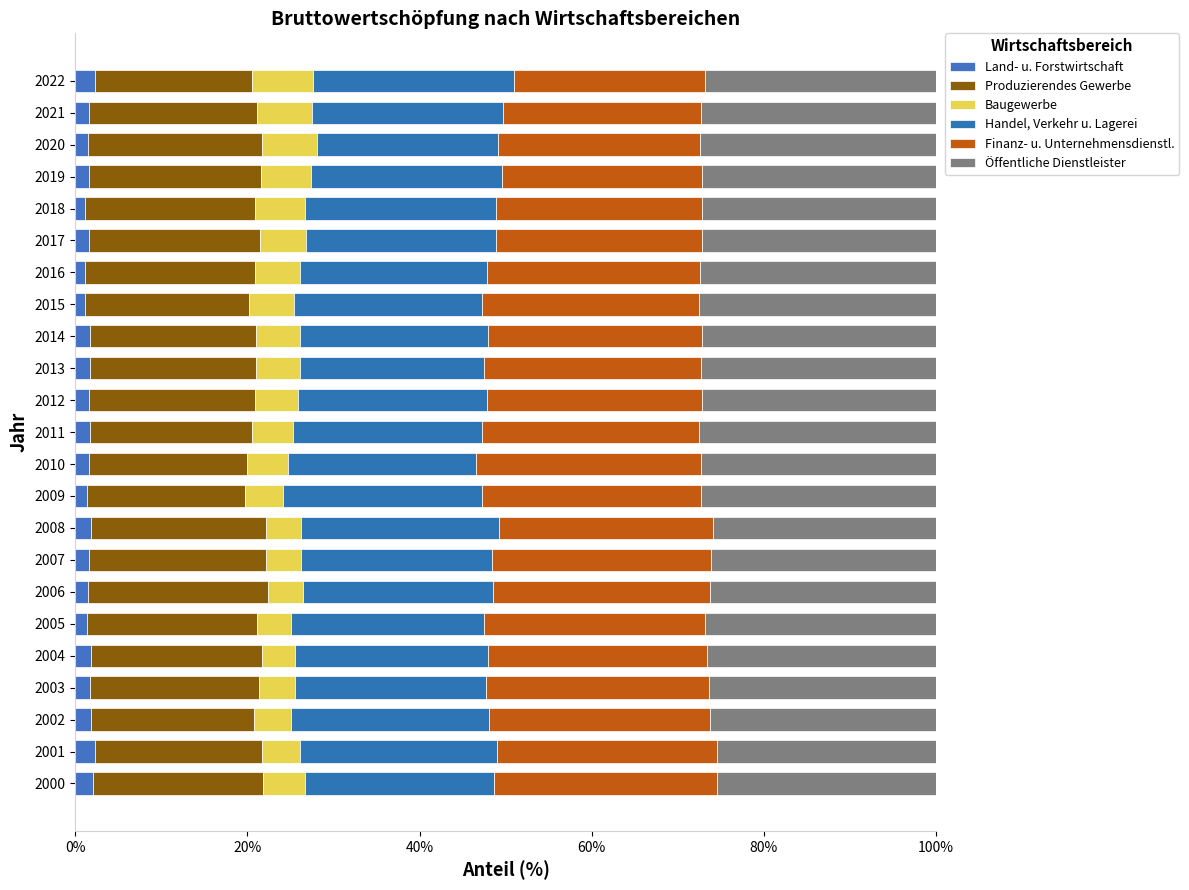

How many categories are shown in the chart?

23